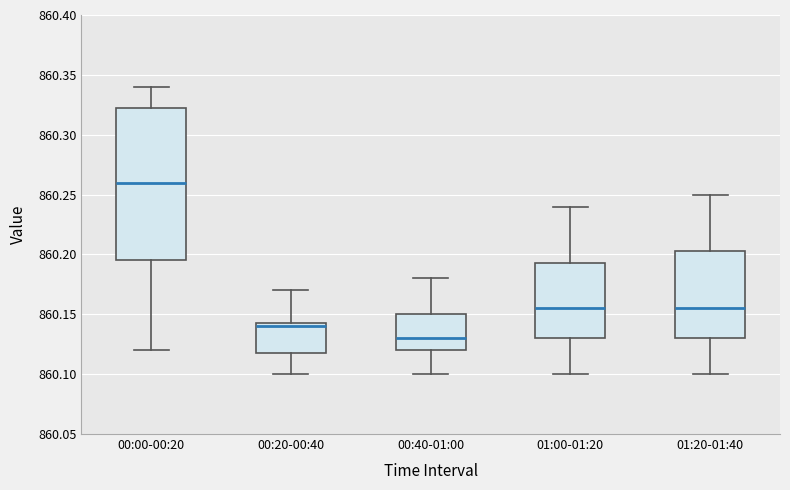

Reading left to right, read every box against the y-axis: the position of its median line, the range the box covers, and the ends of its whiskers. The values are not printed on the chart, so give them approximately, as read against the axis.

00:00-00:20: median 860.260, box 860.195 to 860.325, whiskers 860.120 to 860.340
00:20-00:40: median 860.140, box 860.120 to 860.145, whiskers 860.100 to 860.170
00:40-01:00: median 860.130, box 860.120 to 860.150, whiskers 860.100 to 860.180
01:00-01:20: median 860.155, box 860.130 to 860.195, whiskers 860.100 to 860.240
01:20-01:40: median 860.155, box 860.130 to 860.205, whiskers 860.100 to 860.250